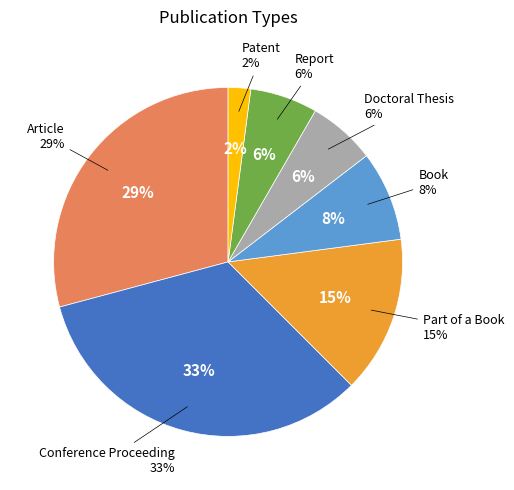

Rank the categories by value from lowest to highest.

Patent, Doctoral Thesis, Report, Book, Part of a Book, Article, Conference Proceeding